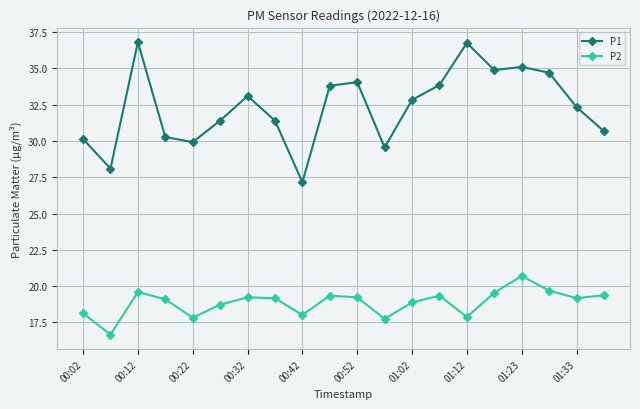

True or false: P2 has more than 0 points higher than both neighbors.

True